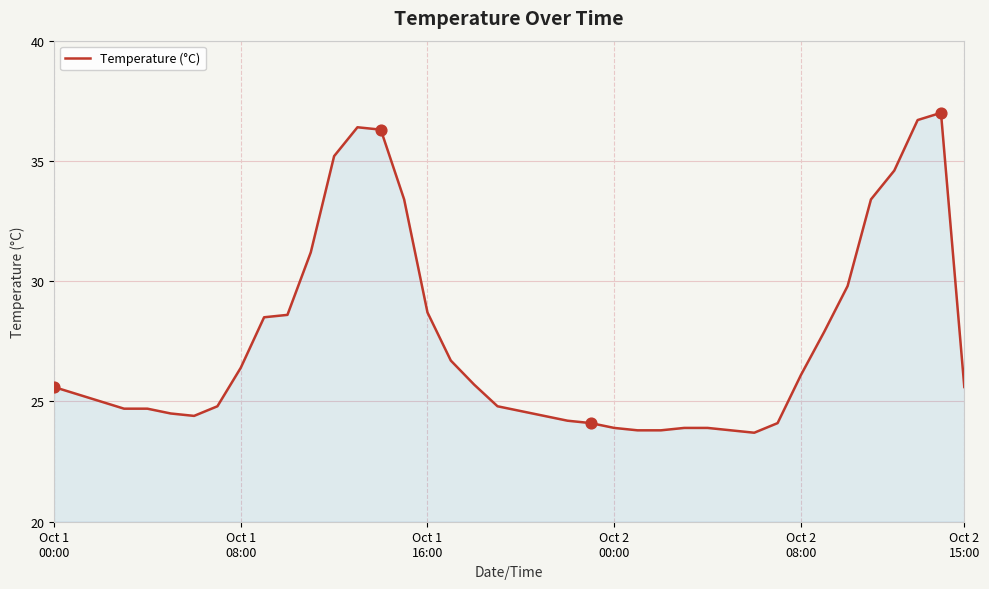

What is the smallest value displayed?

23.7